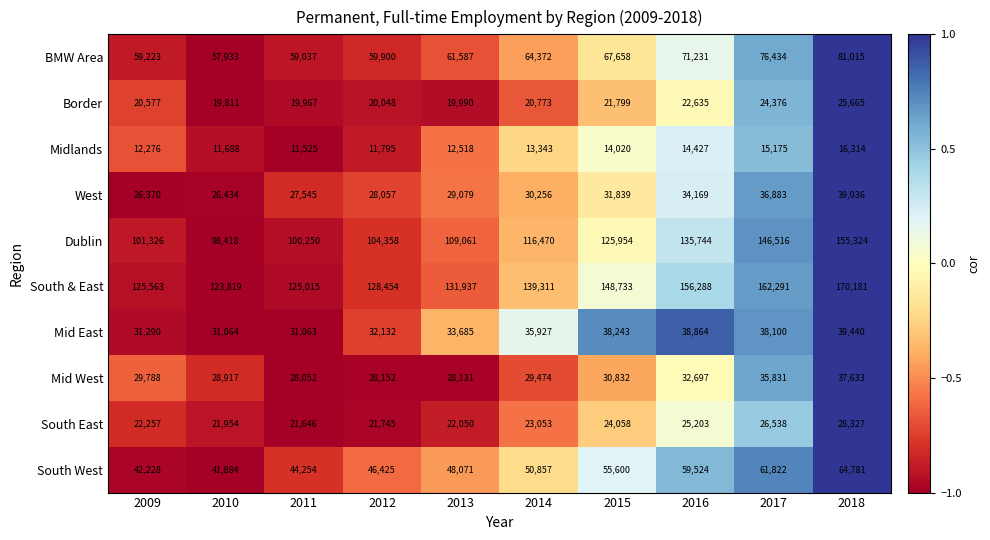

True or false: BMW Area has a value of 81015 at 2018.

True